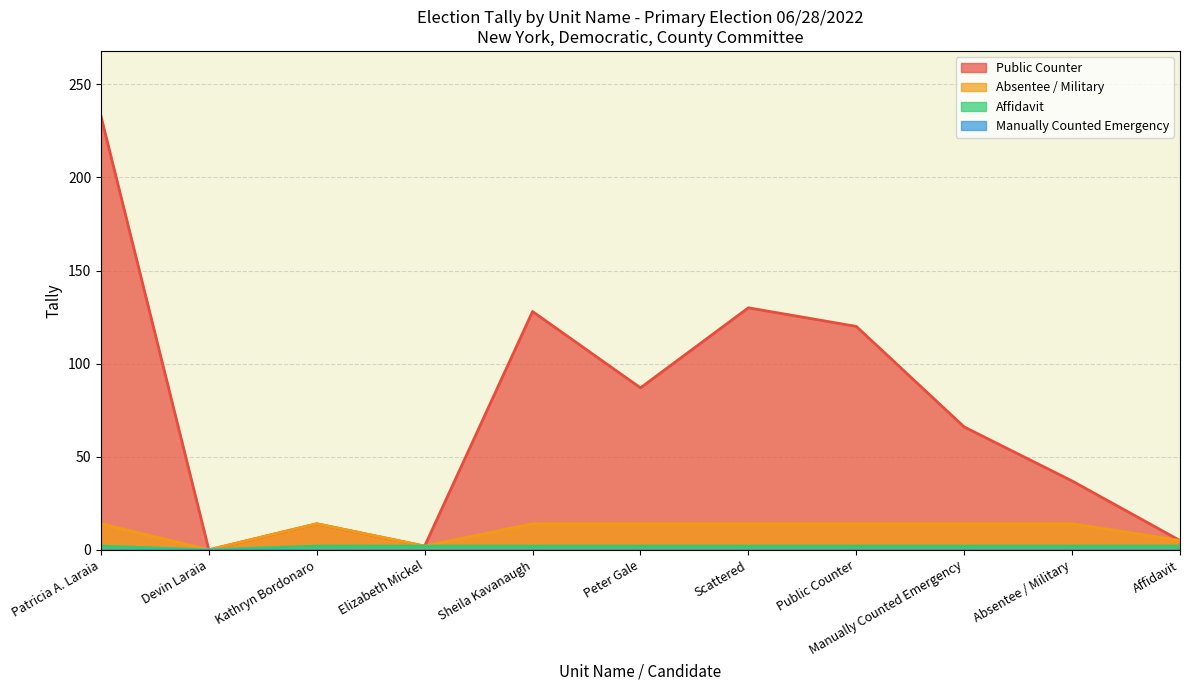

Which series has the largest total across all categories?

Public Counter